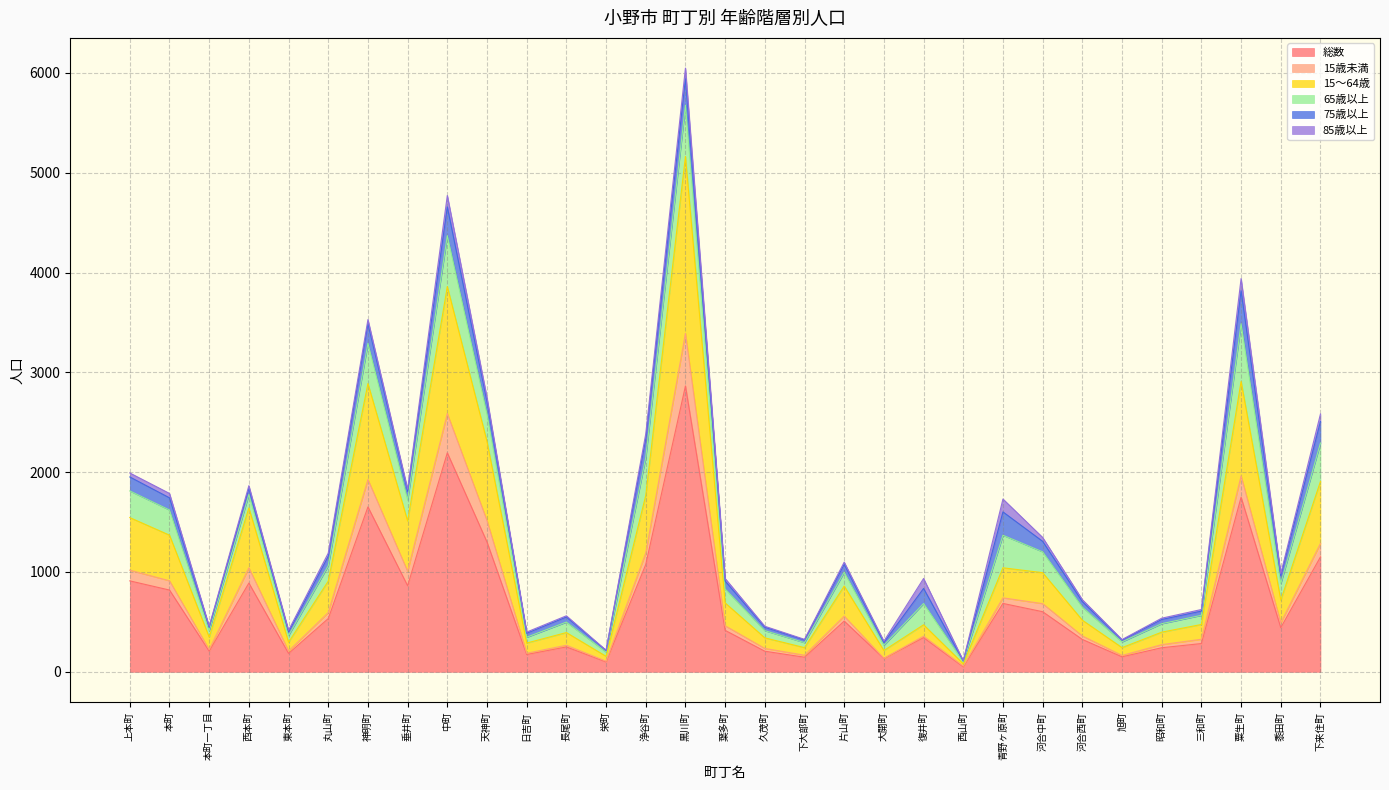

Does the chart display data point markers on the line(s)?

No